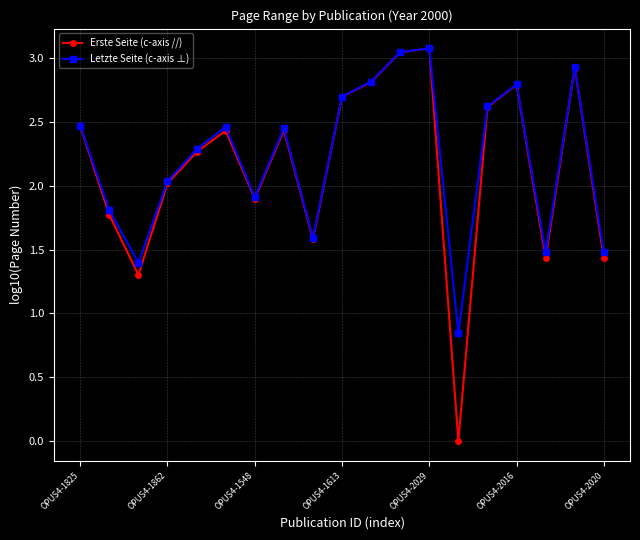

At how many categories does at least one series exceed 1?

18